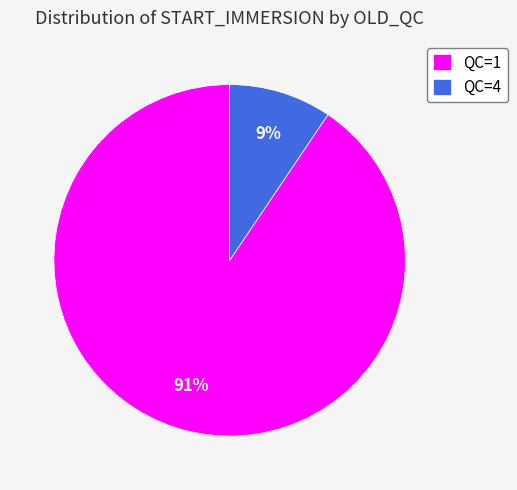

To the nearest percent, what is the average slice percentage?

50%